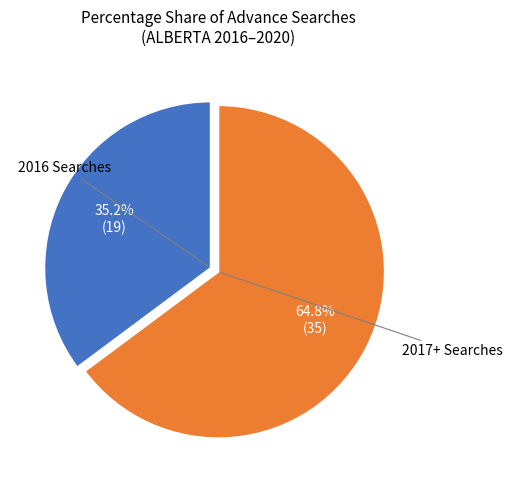

Is there any slice that represents more than half of the pie?

Yes